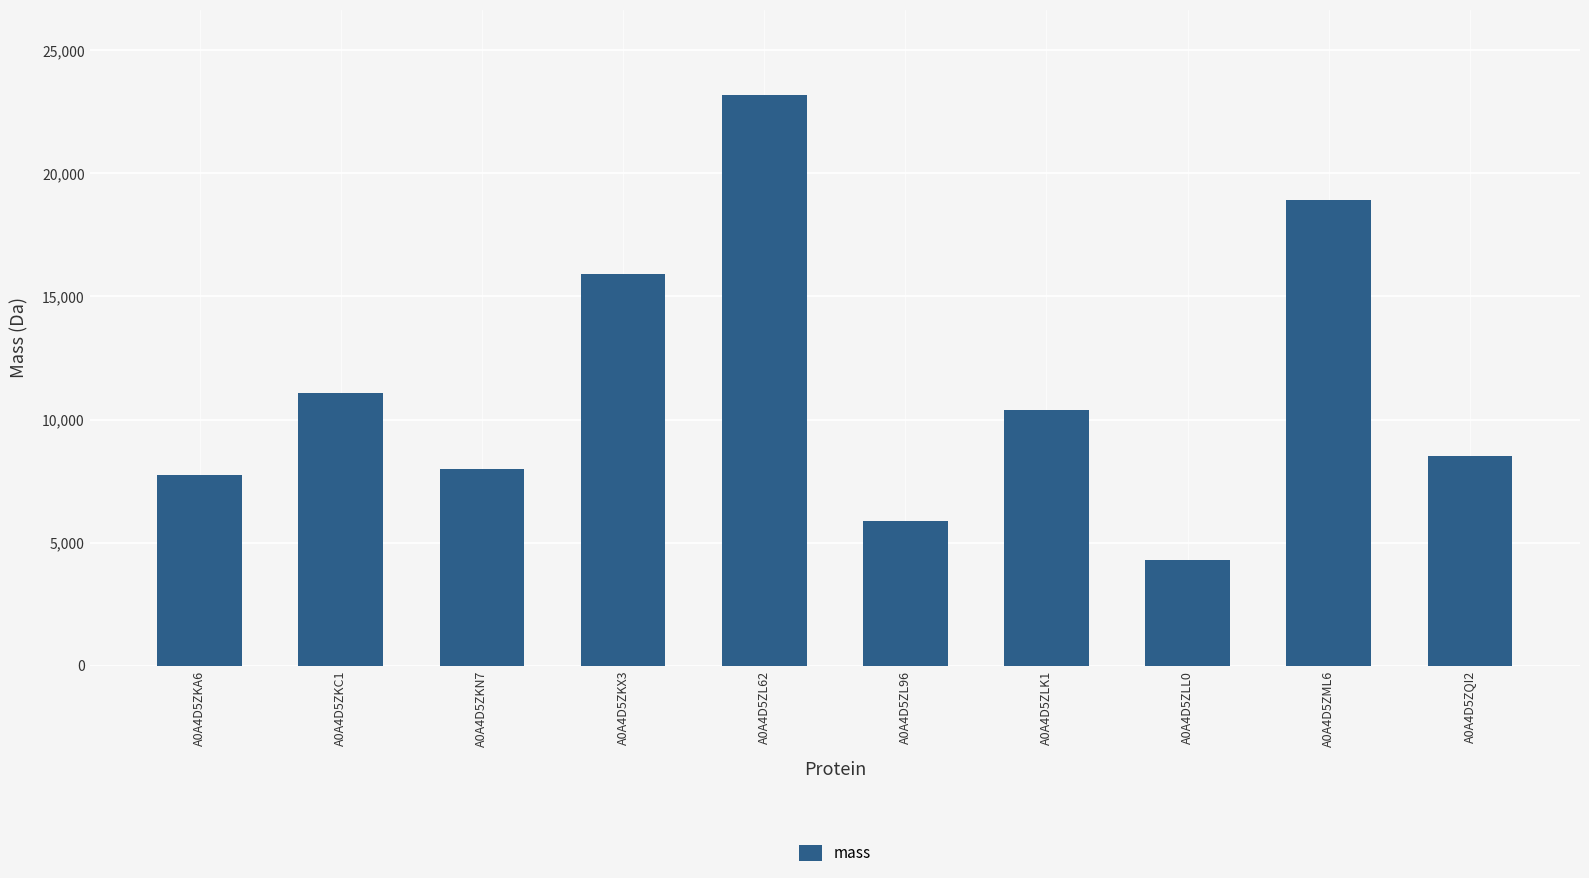

How many data points are less than 10386?

5